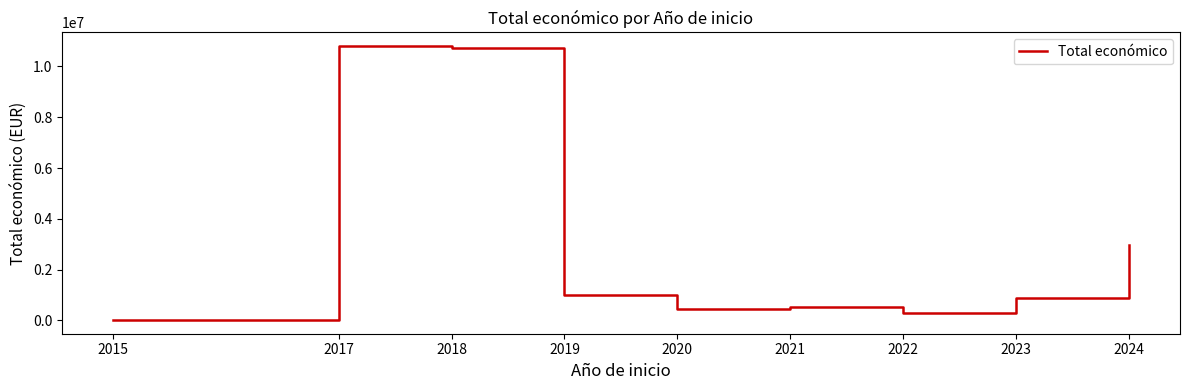

Reading left to right, transcribe all the data shown in this chart.

14980	10799338	10708296	994016	439594	513192	288409	891871	2970091